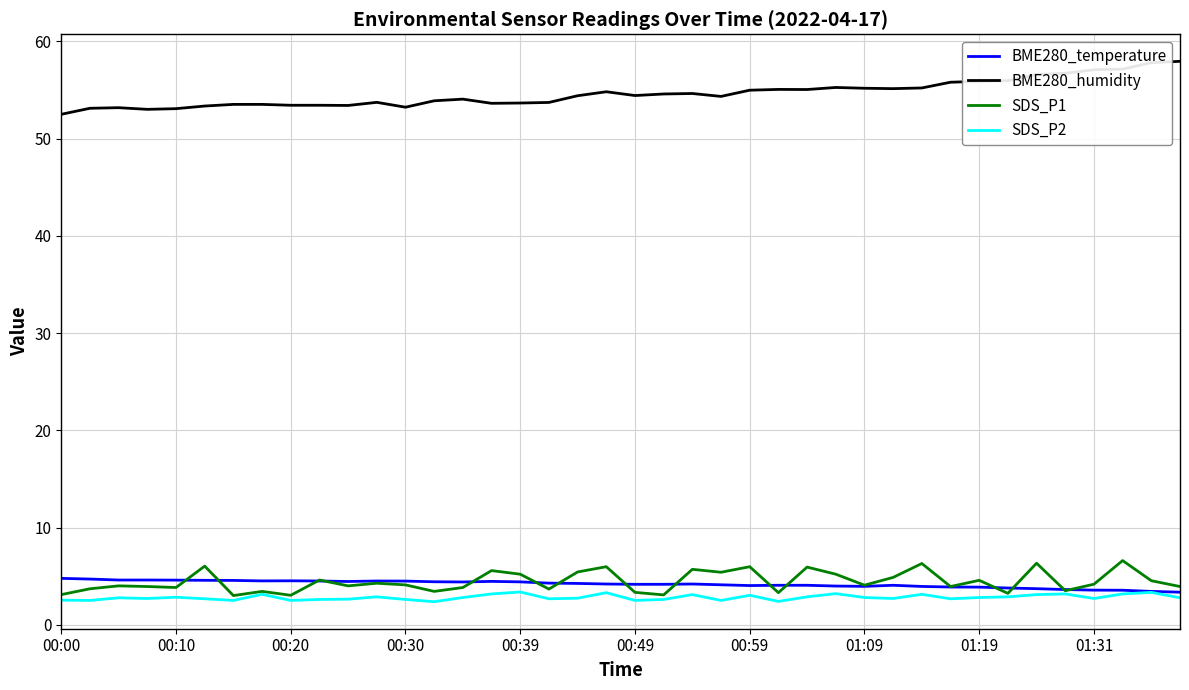

What is the highest value of the SDS_P2 series?

3.4